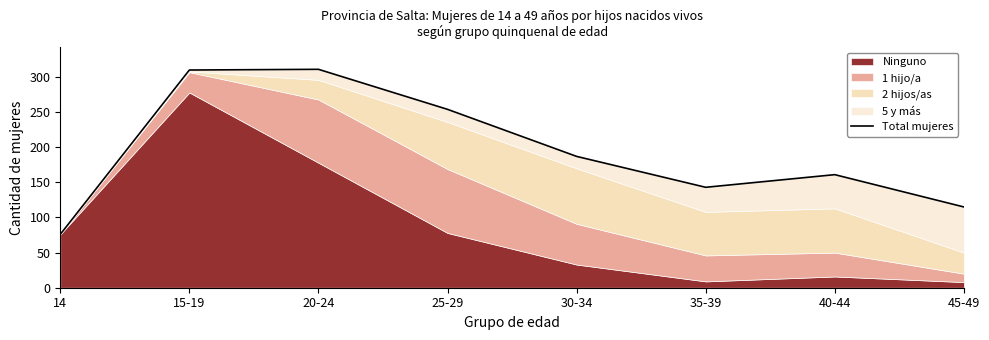

Reading left to right, list all the values displayed in this chart.

14=76	15-19=310	20-24=311	25-29=254	30-34=187	35-39=143	40-44=161	45-49=115